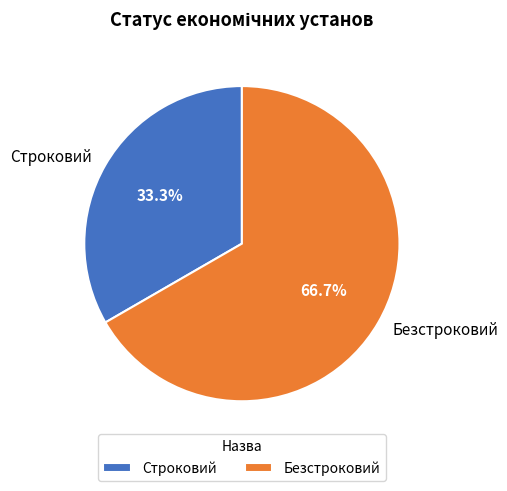

How many slices are in this pie chart?

2